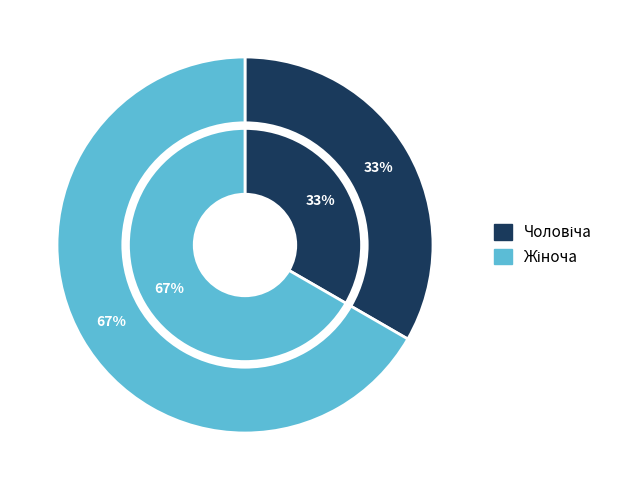

Is it true that Жіноча is 67% of the pie?

True